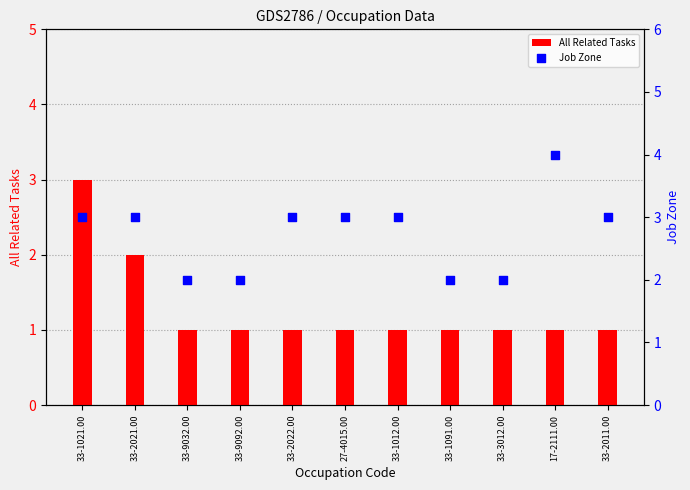

At which category is the sum across all series the highest?

33-1021.00